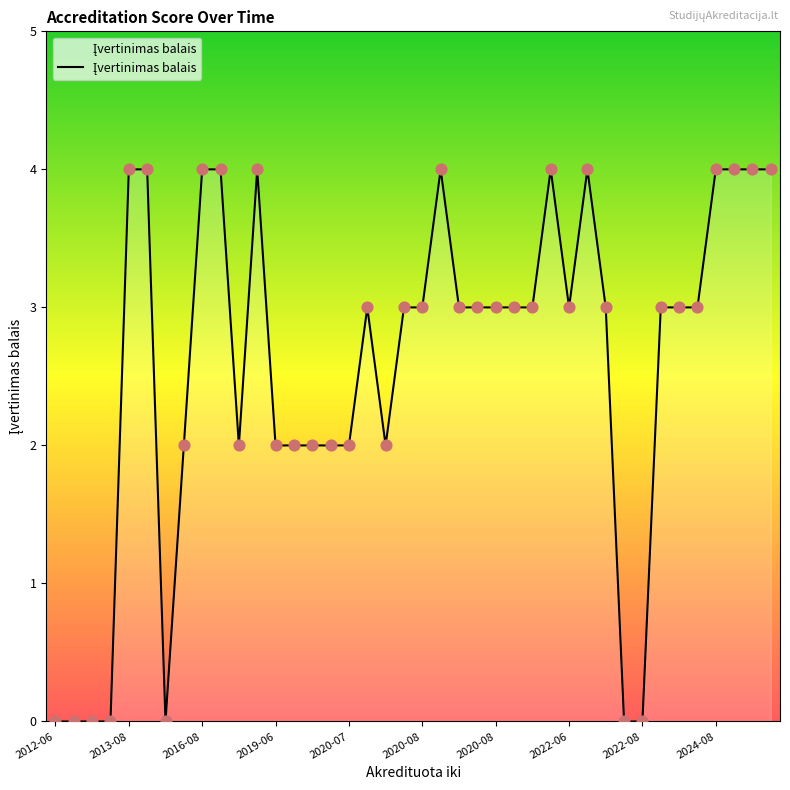

What is the difference between the maximum and minimum values?

4